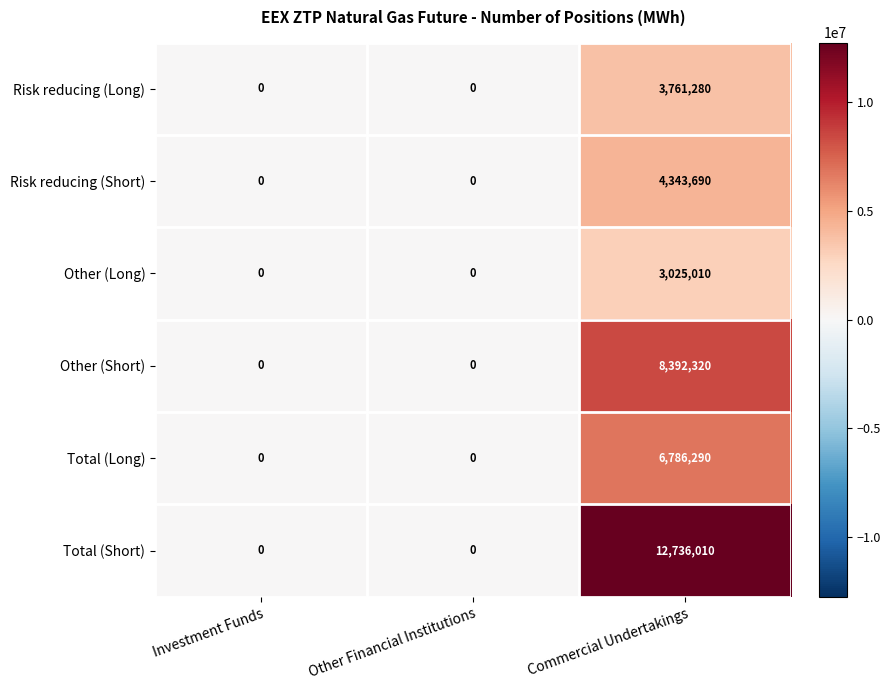

At which category does the chart reach its peak across all series?

Commercial Undertakings